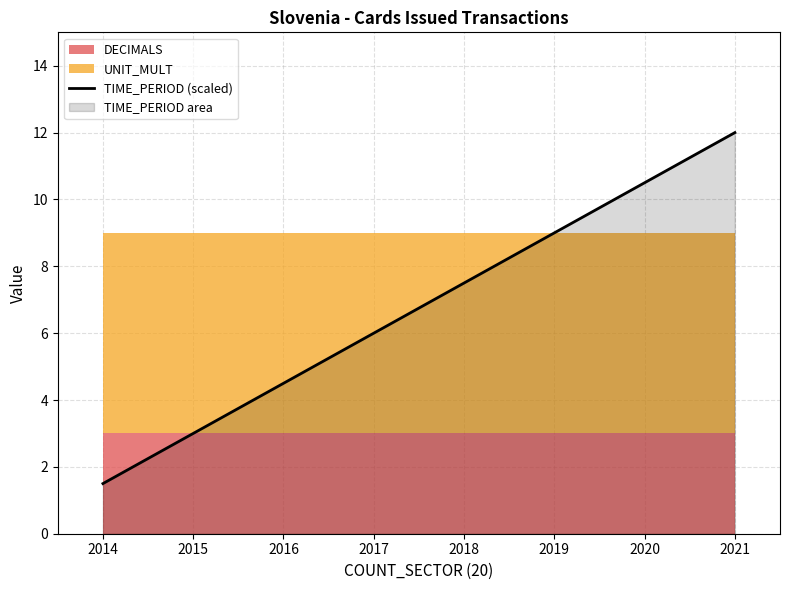

Reading left to right, what are all the values shown in this chart?

1.5	3.0	4.5	6.0	7.5	9.0	10.5	12.0